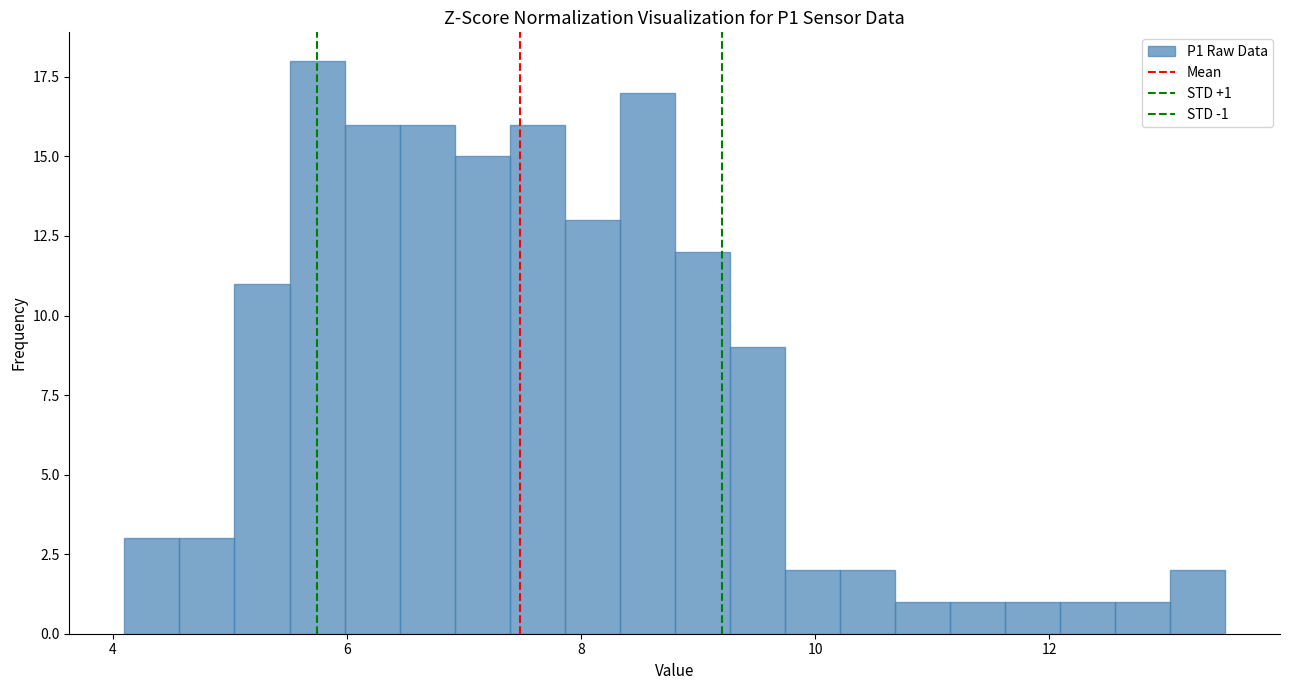

Read against the x-axis, roughly where is the centre of the tallest bar?

5.8